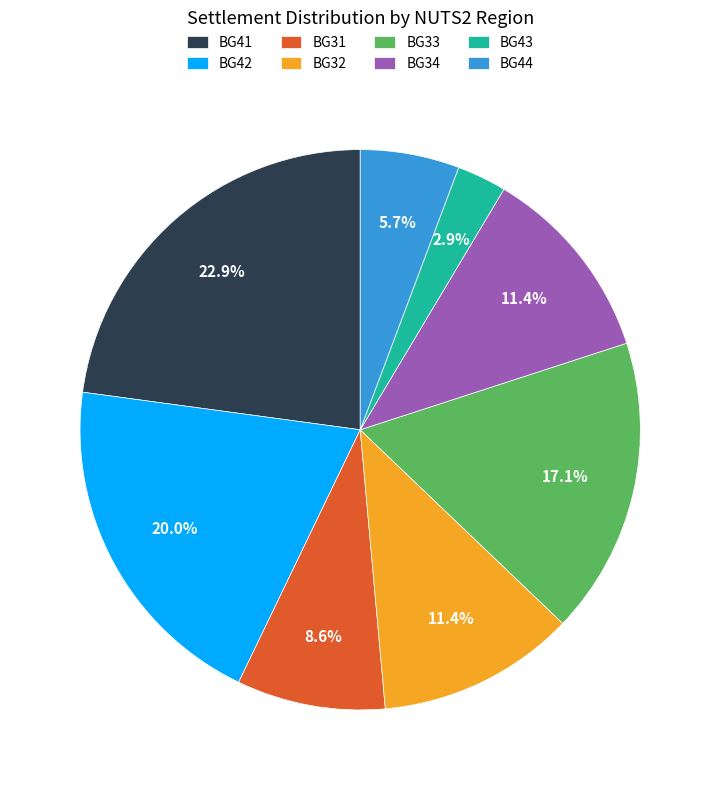

Does BG32 represent more than half of the total?

No